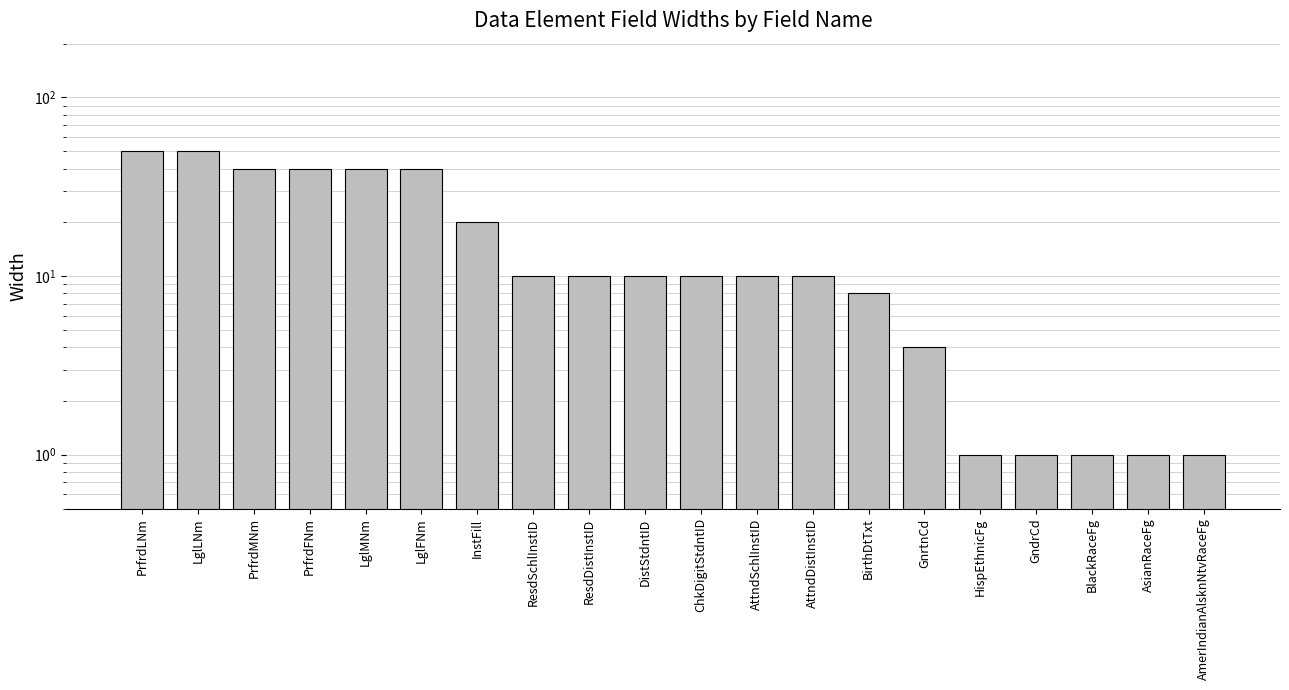

Which label corresponds to the smallest value in the chart?

HispEthnicFg